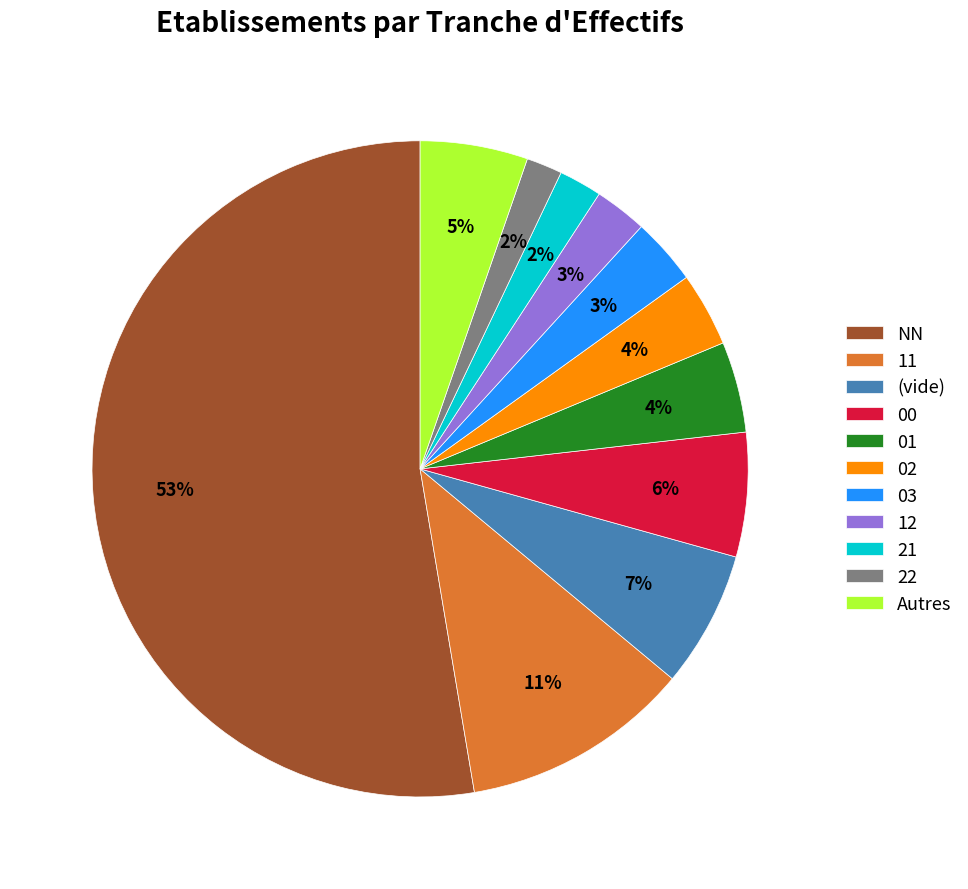

True or false: NN accounts for 45% of the total.

False